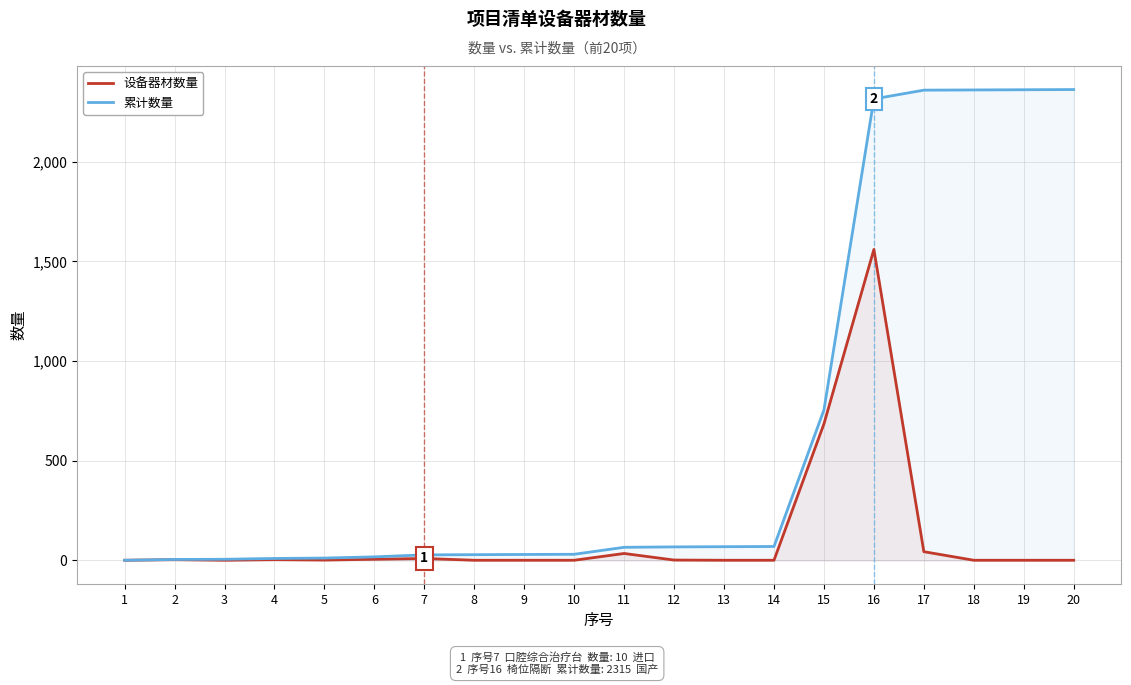

What is the average value of the 设备器材数量 series?

118